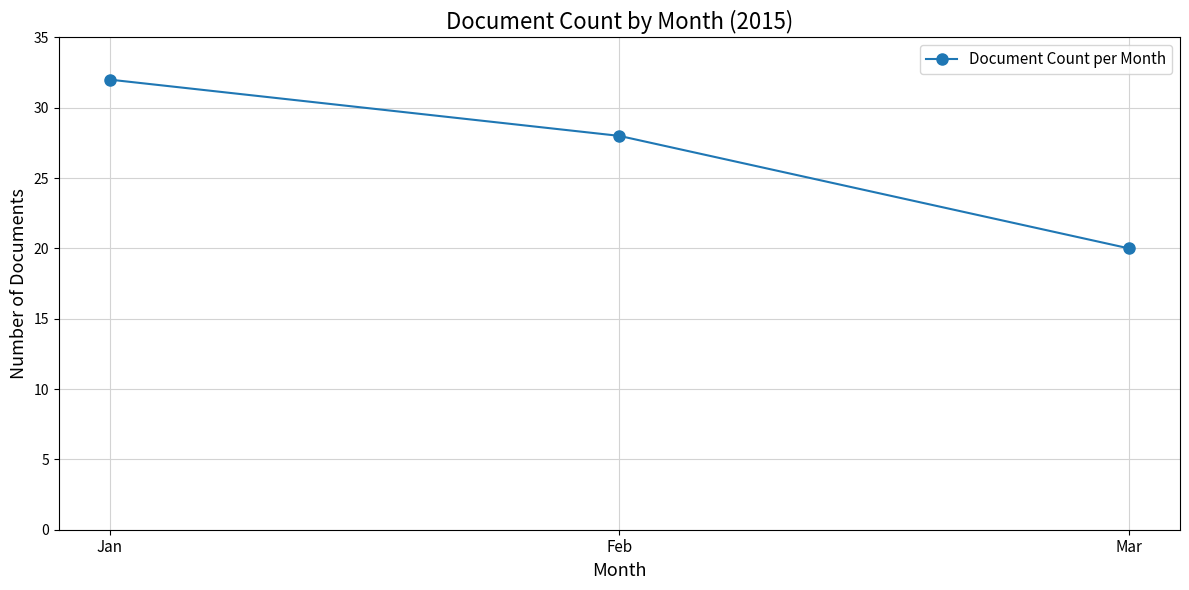

Is this an area chart (filled region under the line)?

No